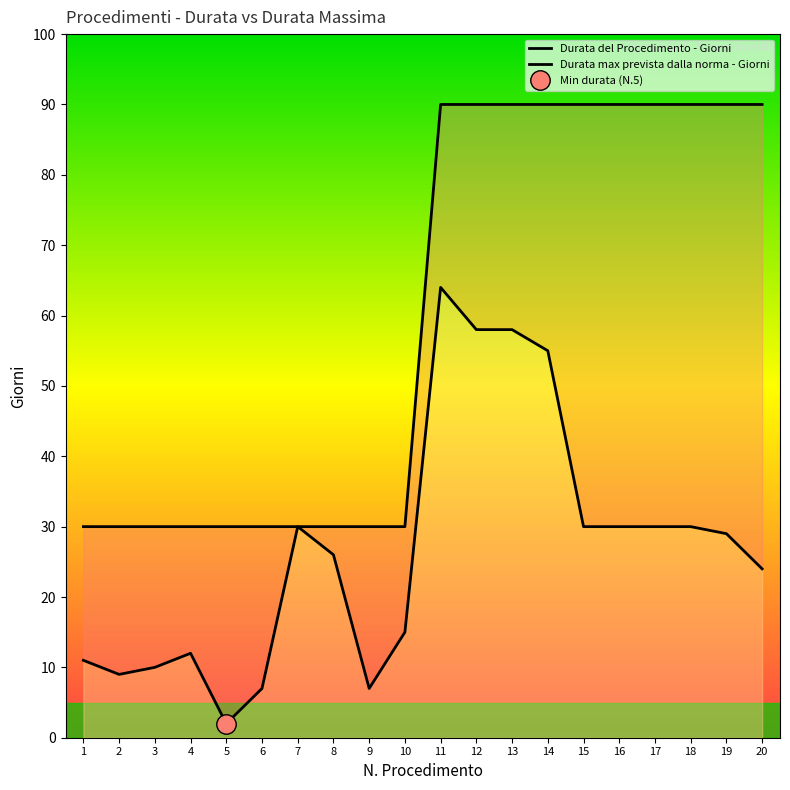

Which category has the lowest value in the Durata max prevista dalla norma - Giorni series?

1